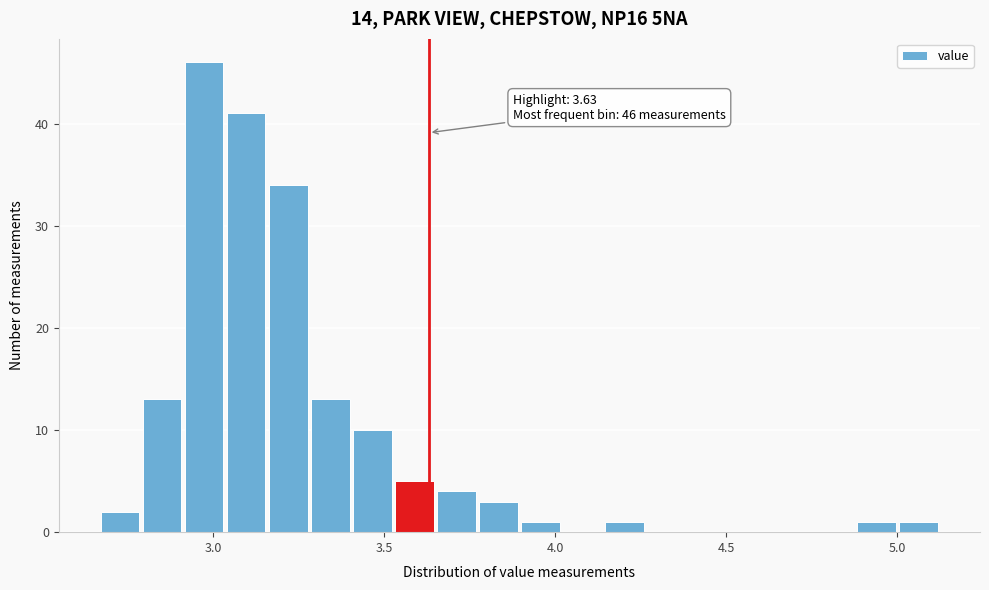

Read against the x-axis, roughly where is the centre of the tallest bar?

2.95